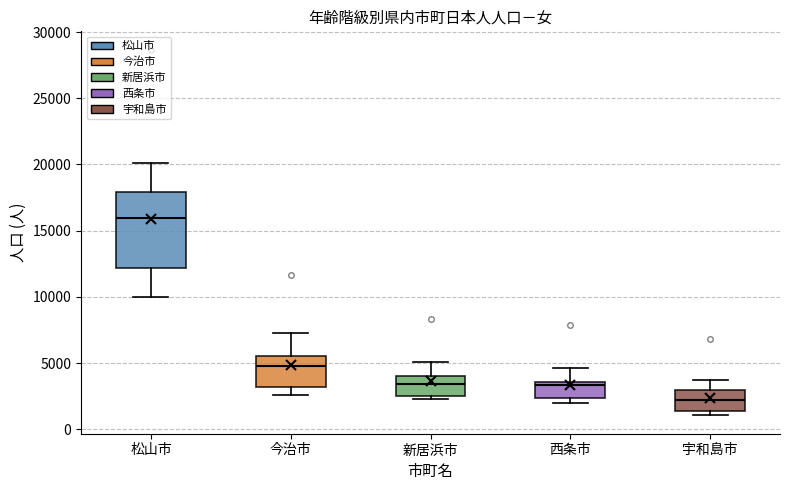

Reading left to right, transcribe this box plot: for each box, give where its median line is, the range the box spans, and where its two whiskers end, as read against the y-axis. The values are not printed on the chart, so give them approximately, as read against the axis.

松山市: median 16000, box 12000 to 18000, whiskers 10000 to 20000
今治市: median 5000, box 3000 to 5500, whiskers 2500 to 7000
新居浜市: median 3500, box 2500 to 4000, whiskers 2500 (just below the box's lower edge) to 5000
西条市: median 3500 (just below the box's upper edge), box 2500 to 3500, whiskers 2000 to 4500
宇和島市: median 2000, box 1500 to 3000, whiskers 1000 to 3500